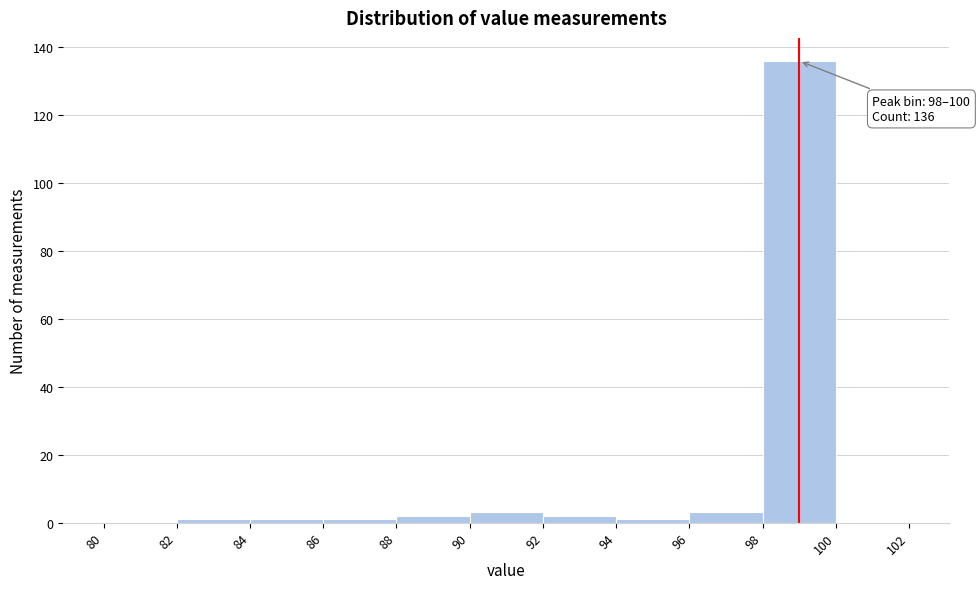

Which range on the x-axis has the tallest bar?

98 to 100